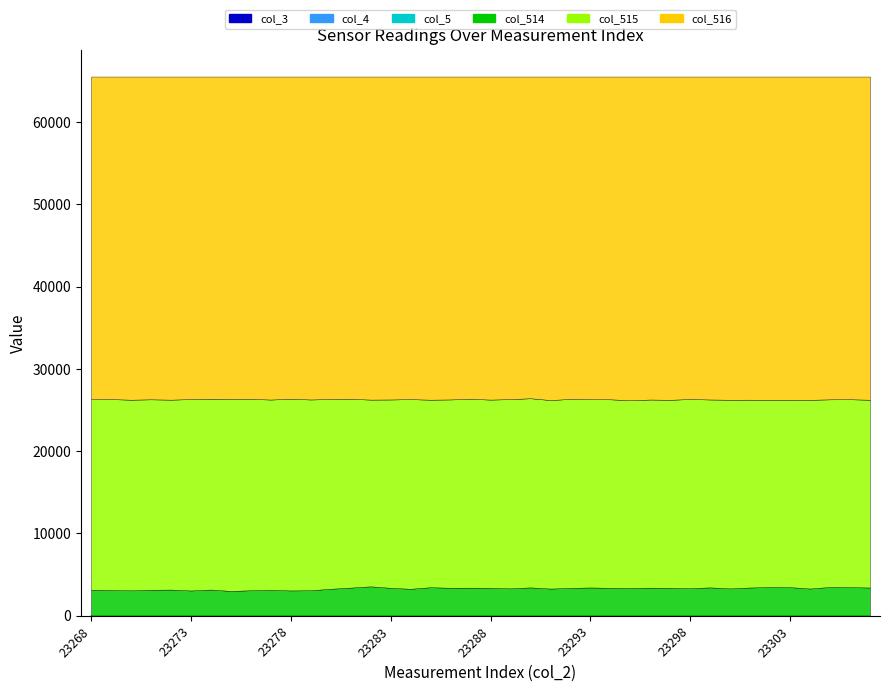

Rank the series by their maximum value, from highest to lowest.

col_516, col_515, col_514, col_3, col_4, col_5